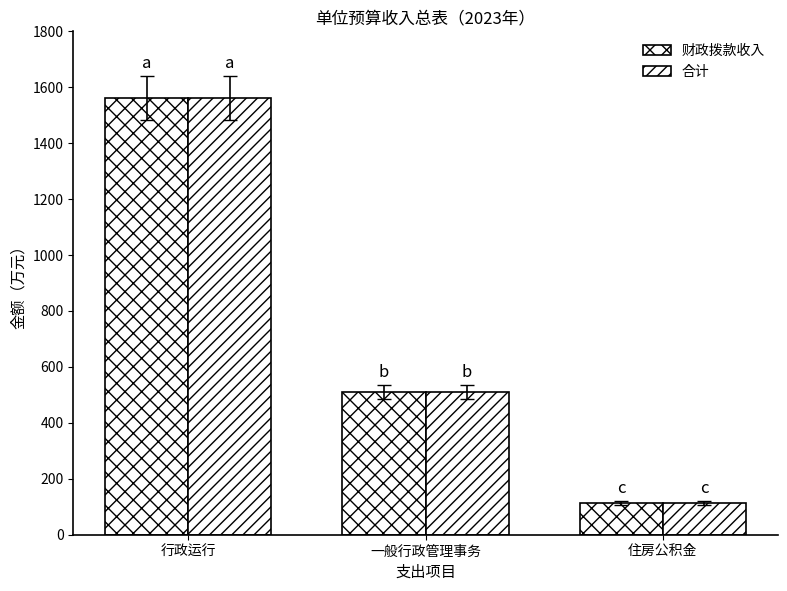

How many bars are there in each group?

2